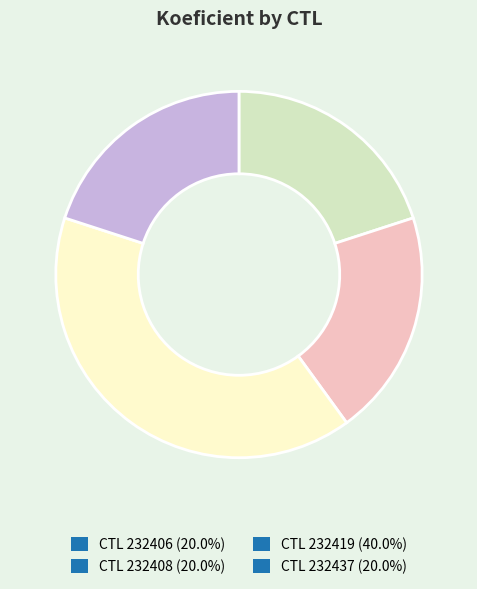

Approximately how many times larger is the value at CTL 232406 (20.0%) compared to CTL 232408 (20.0%)?

1.0